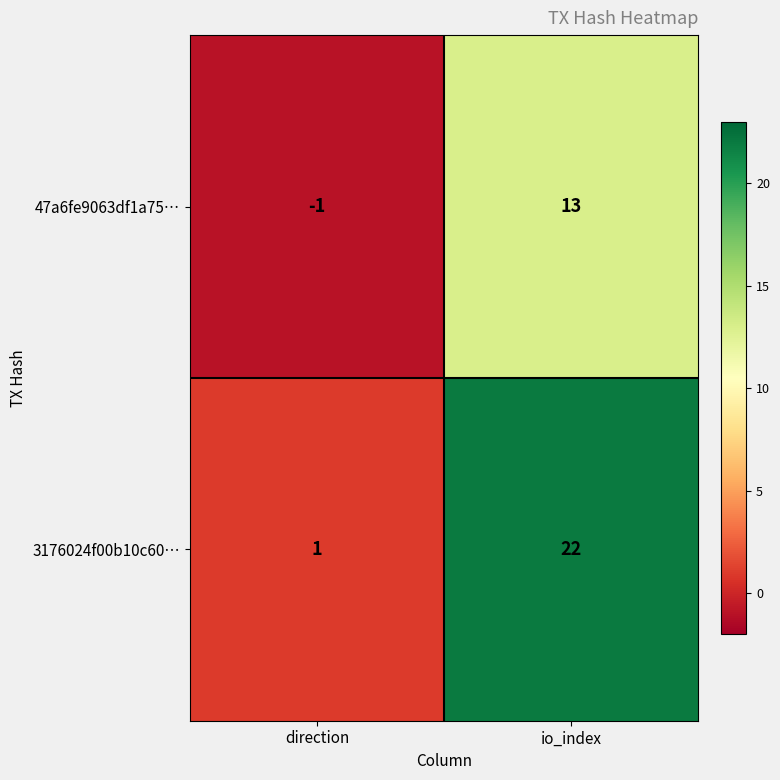

Which series changed the most between direction and io_index?

3176024f00b10c60…